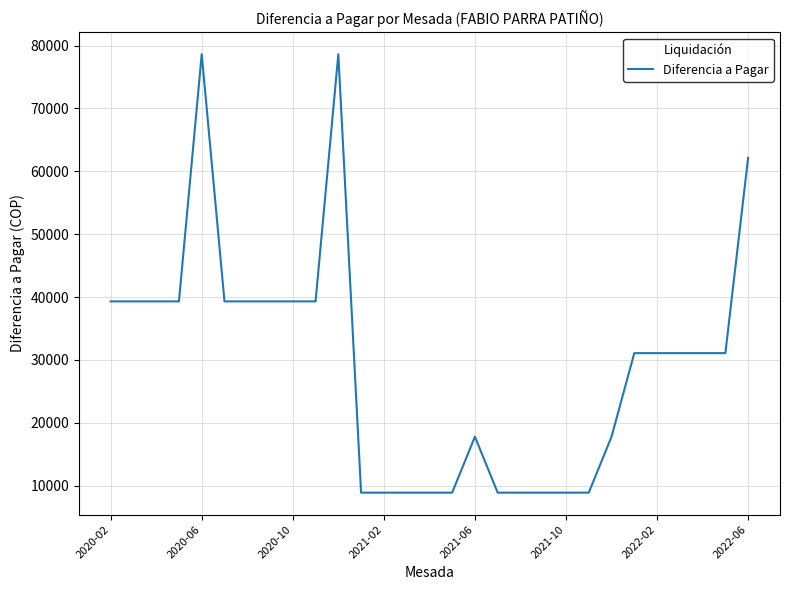

What is the difference between the maximum and minimum values?

69738